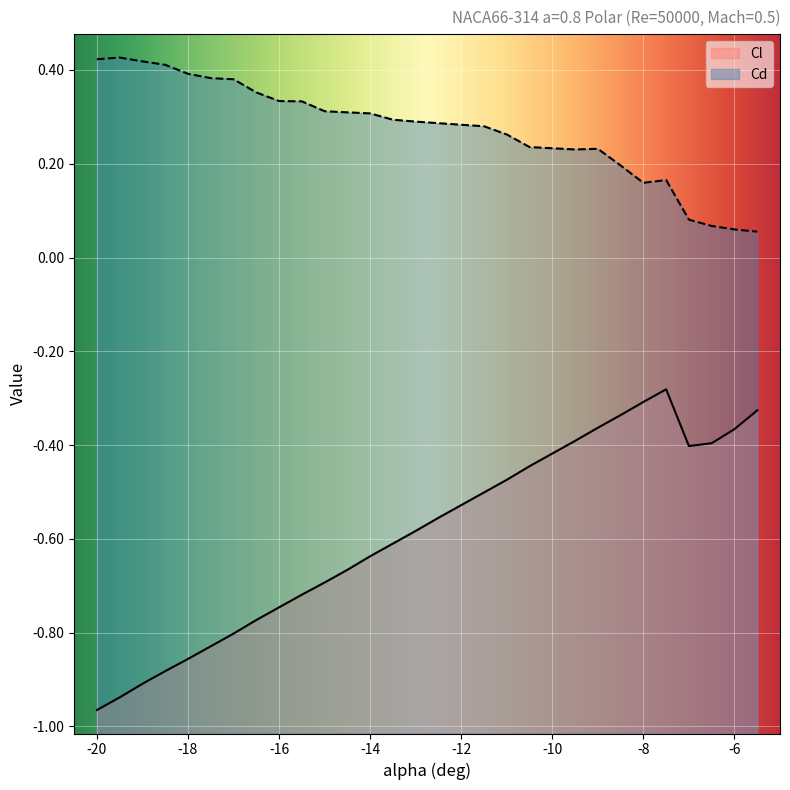

How many Cd values are between 0 and 1?

30